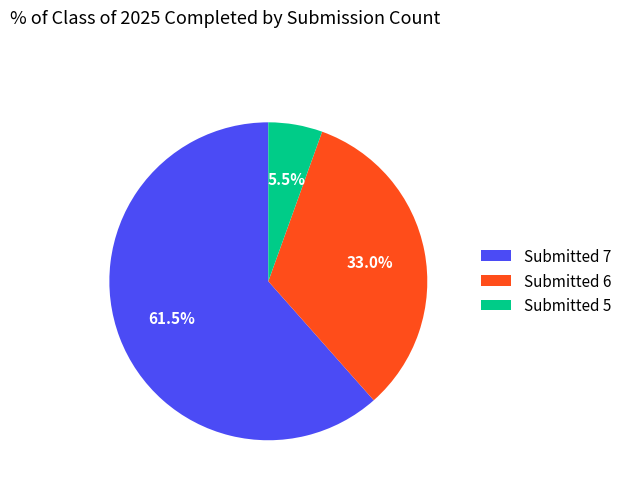

What is the largest slice in the pie chart?

Submitted 7